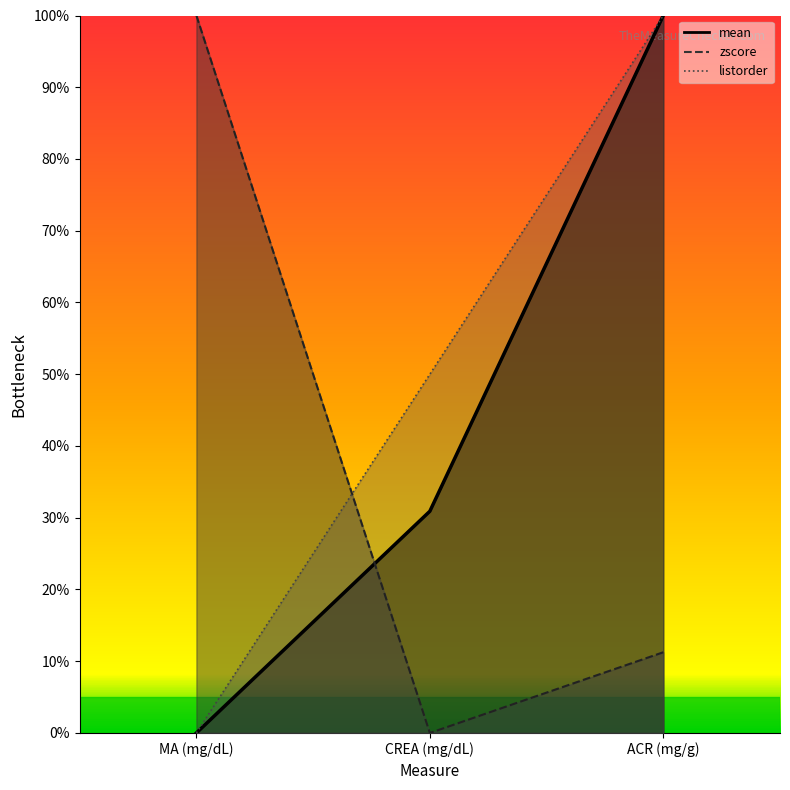

What is the sum of all listorder values?

1.5